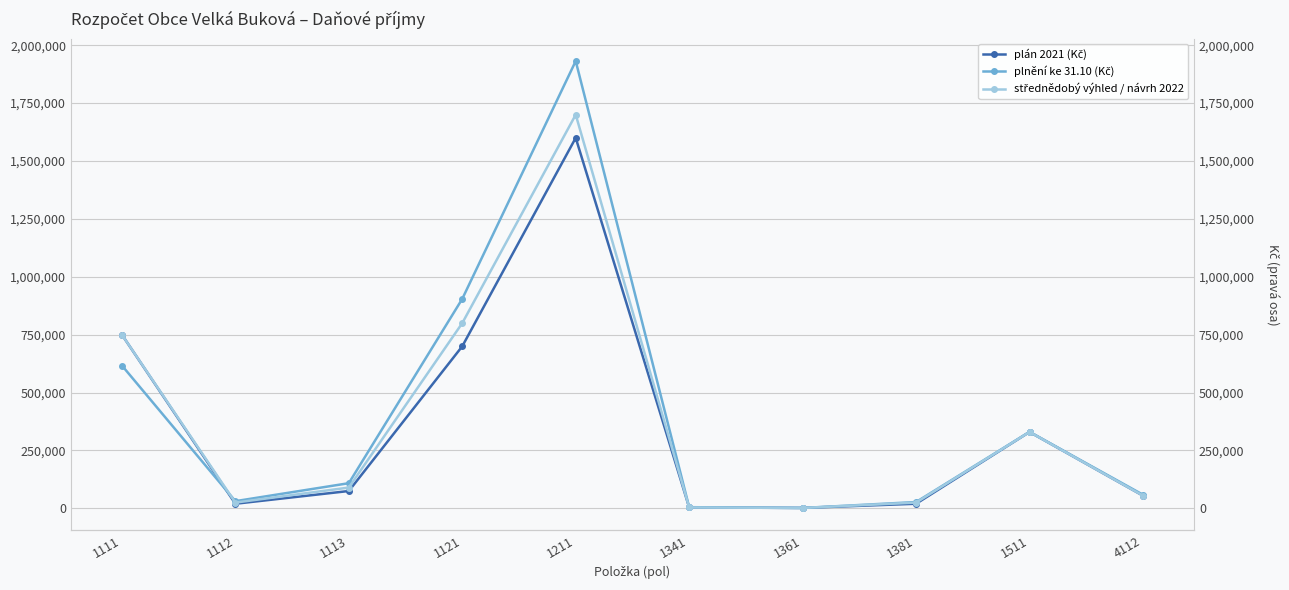

What is the lowest value of the střednědobý výhled / návrh 2022 series?

2000